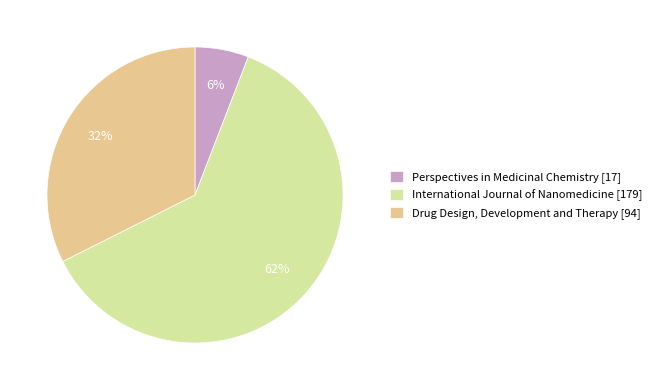

Is there any slice that represents more than half of the pie?

Yes